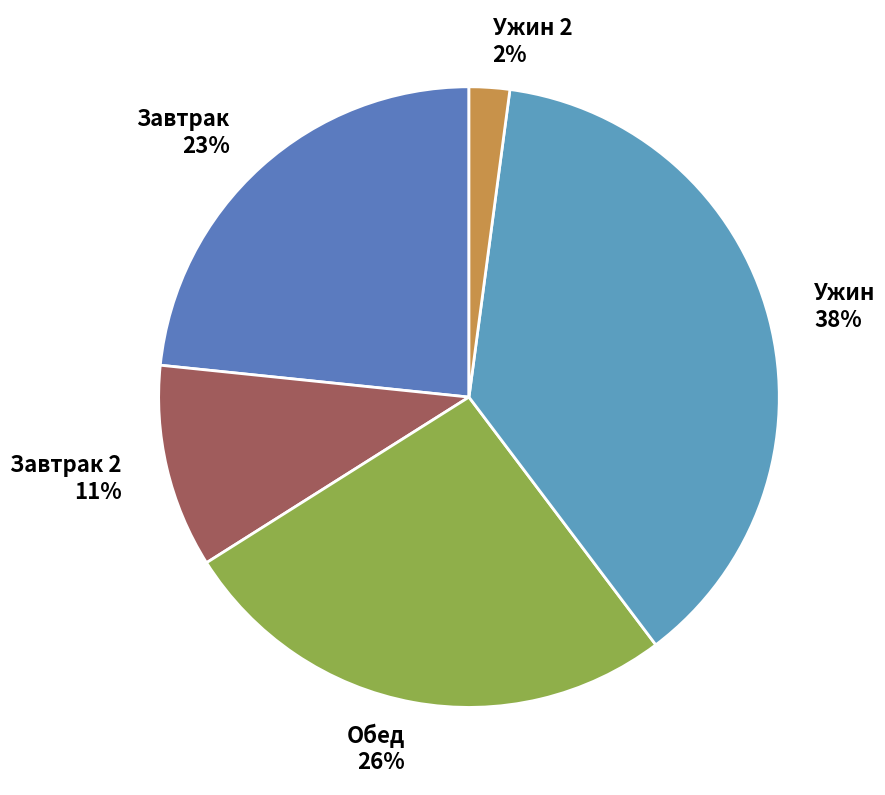

Which category has the biggest portion of the pie?

Ужин